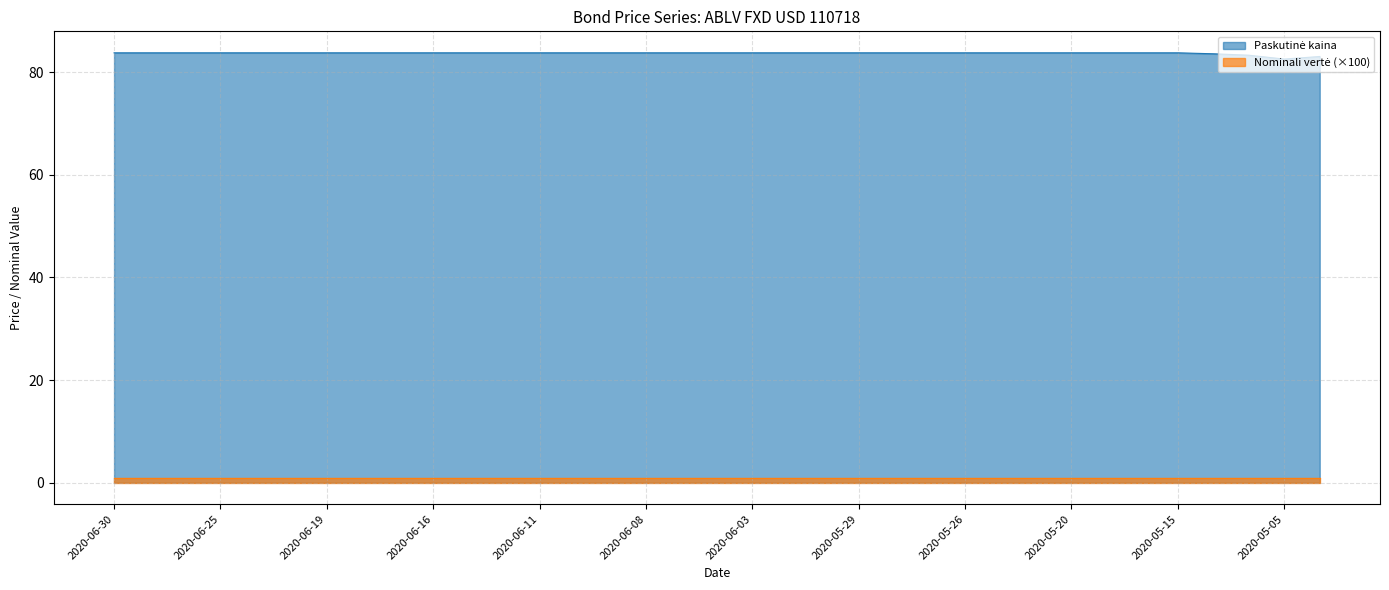

True or false: the data shows 83.8 at 2020-05-25.

True